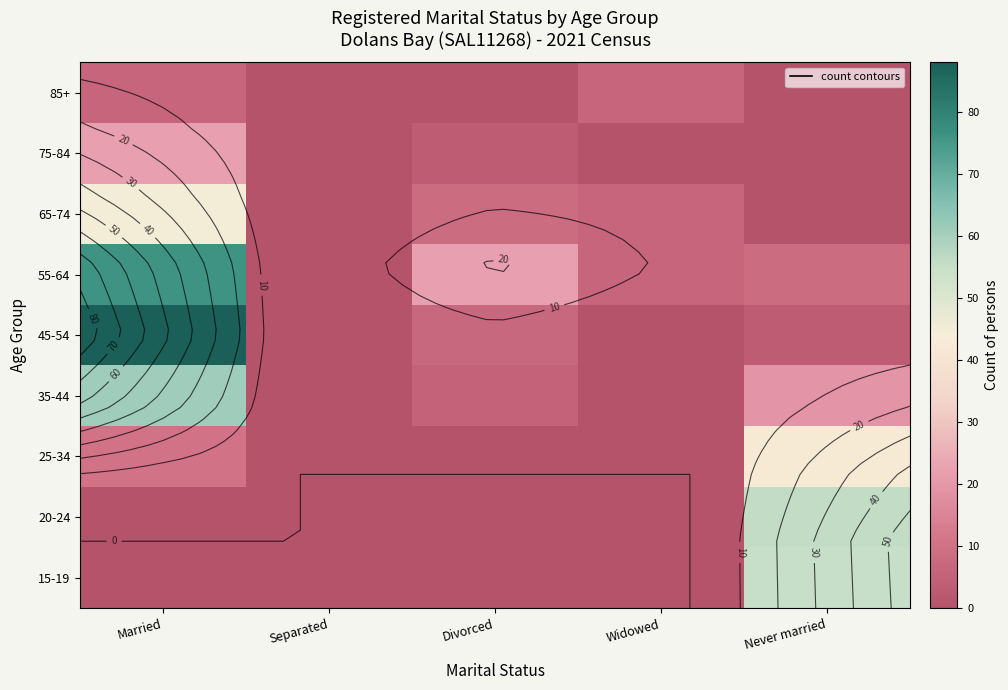

How many distinct data groups are displayed?

9